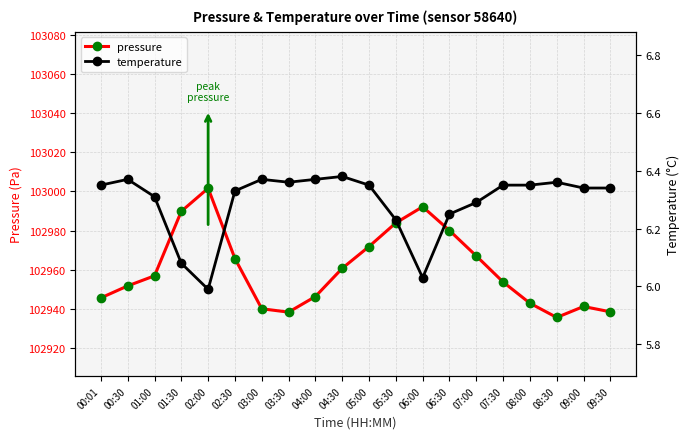

Which series has the largest total across all categories?

pressure